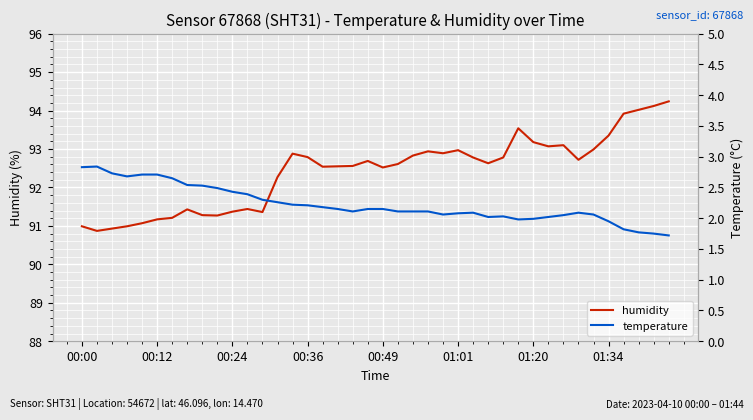

How many lines are shown in the chart?

2